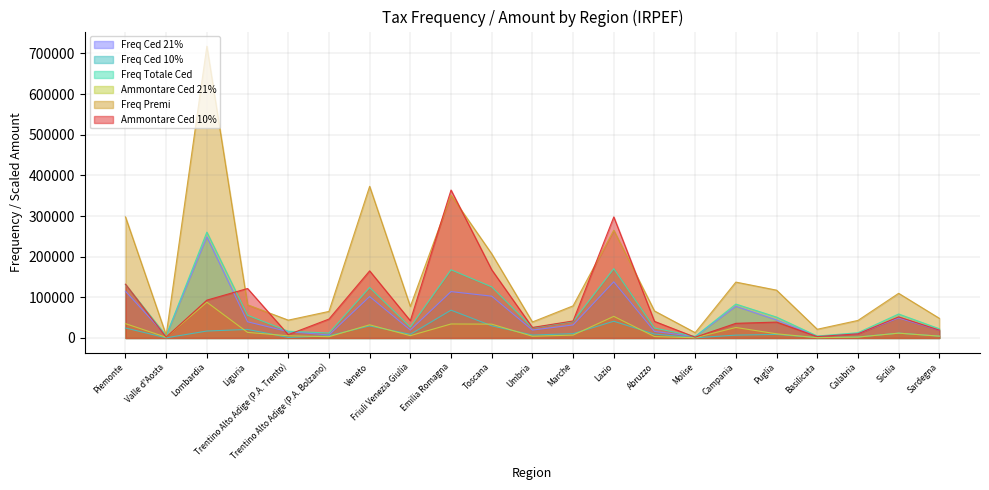

Where does the Freq Premi series first go above 79087?

Piemonte